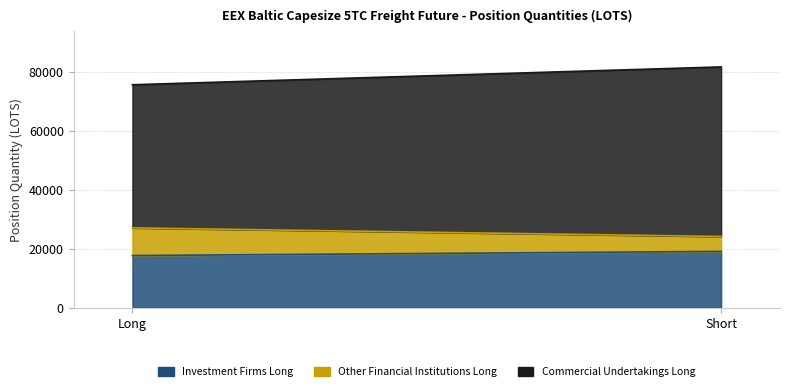

How many data points in Investment Firms Long are less than 19063?

1